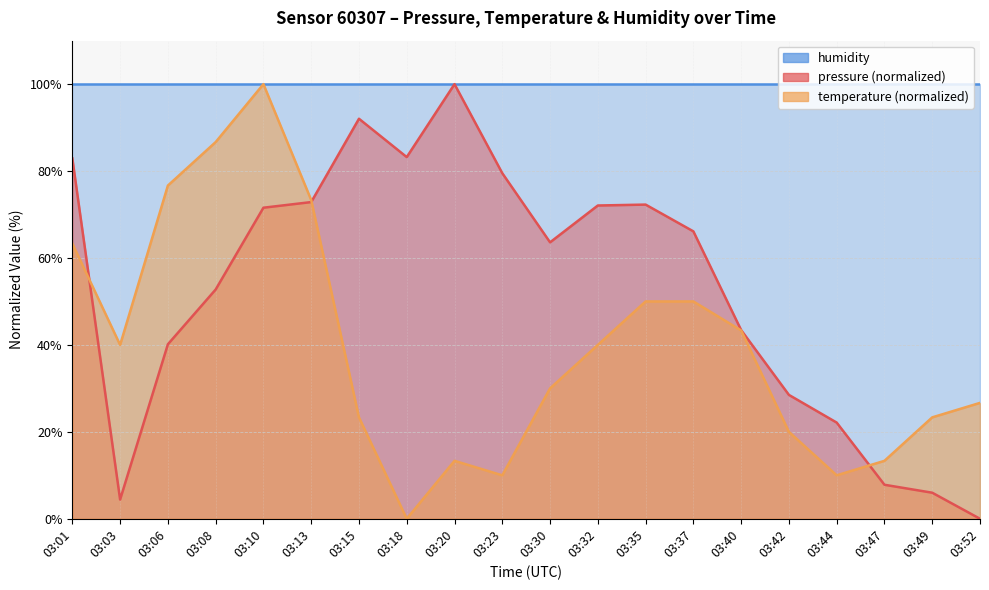

Reading right to left, extract all data points from this chart.

humidity_line: 03:52=100.0	03:49=100.0	03:47=100.0	03:44=100.0	03:42=100.0	03:40=100.0	03:37=100.0	03:35=100.0	03:32=100.0	03:30=100.0	03:23=100.0	03:20=100.0	03:18=100.0	03:15=100.0	03:13=100.0	03:10=100.0	03:08=100.0	03:06=100.0	03:03=100.0	03:01=100.0
pressure_line: 03:52=0.0	03:49=6.0	03:47=7.8	03:44=22.1	03:42=28.5	03:40=43.4	03:37=66.1	03:35=72.3	03:32=72.1	03:30=63.6	03:23=79.5	03:20=100.0	03:18=83.2	03:15=92.0	03:13=72.9	03:10=71.6	03:08=52.7	03:06=40.1	03:03=4.4	03:01=82.9
temperature_line: 03:52=26.7	03:49=23.3	03:47=13.3	03:44=10.0	03:42=20.0	03:40=43.3	03:37=50.0	03:35=50.0	03:32=40.0	03:30=30.0	03:23=10.0	03:20=13.3	03:18=0.0	03:15=23.3	03:13=73.3	03:10=100.0	03:08=86.7	03:06=76.7	03:03=40.0	03:01=63.3